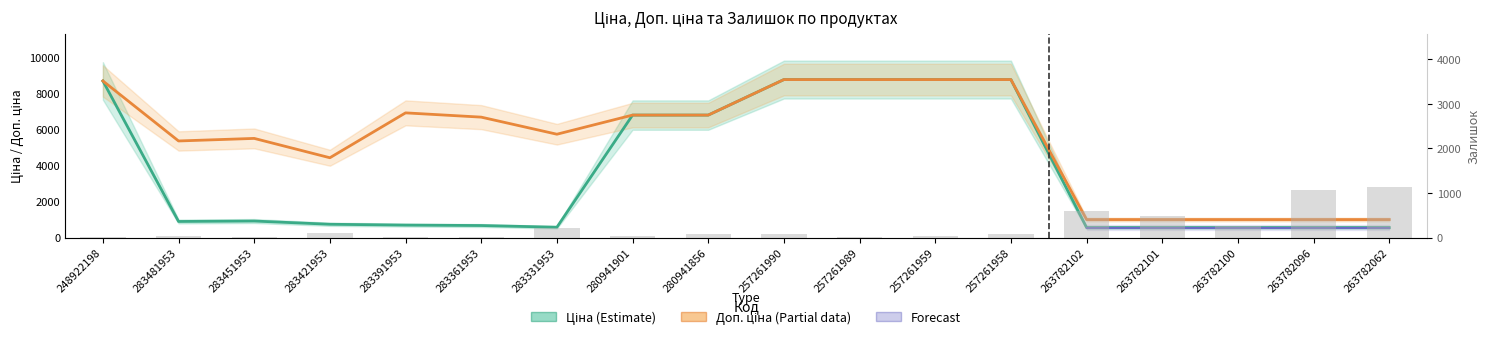

The Залишок series shows 588.0 at 263782102. True or false?

True